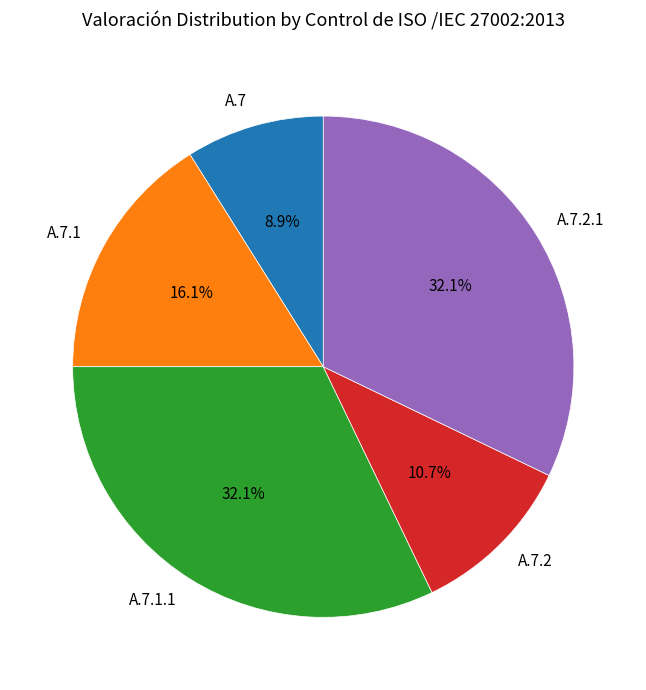

How many segments does this pie chart have?

5